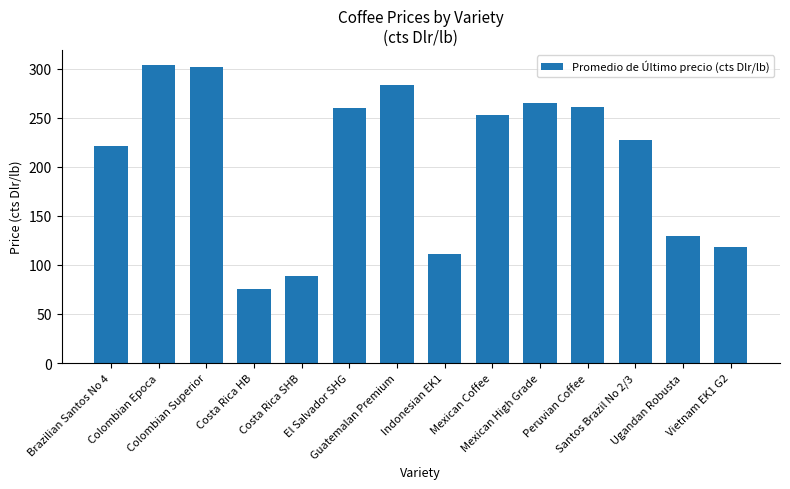

Approximately how many times larger is the value at Mexican High Grade compared to Colombian Superior?

0.9